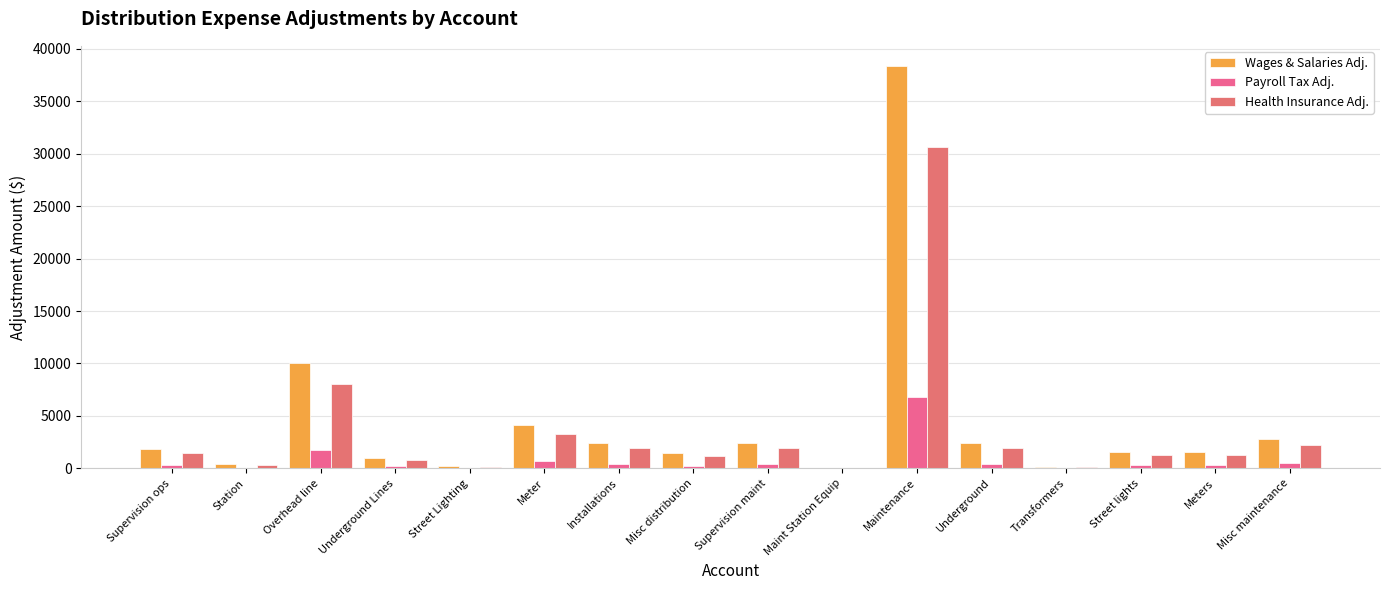

Reading left to right, what are all the values shown in this chart?

Wages & Salaries Adj.: 1873.0	403.2	10051.4	961.1	208.0	4128.0	2439.0	1446.9	2429.8	1.2	38377.2	2411.5	134.0	1557.7	1542.4	2783.6
Payroll Tax Adj.: 329.7	71.0	1769.2	169.2	36.6	726.6	429.3	254.7	427.7	0.2	6755.1	424.5	23.6	274.2	271.5	490.0
Health Insurance Adj.: 1494.7	321.8	8021.2	767.0	166.0	3294.2	1946.3	1154.6	1939.0	1.0	30625.5	1924.4	106.9	1243.0	1230.9	2221.3